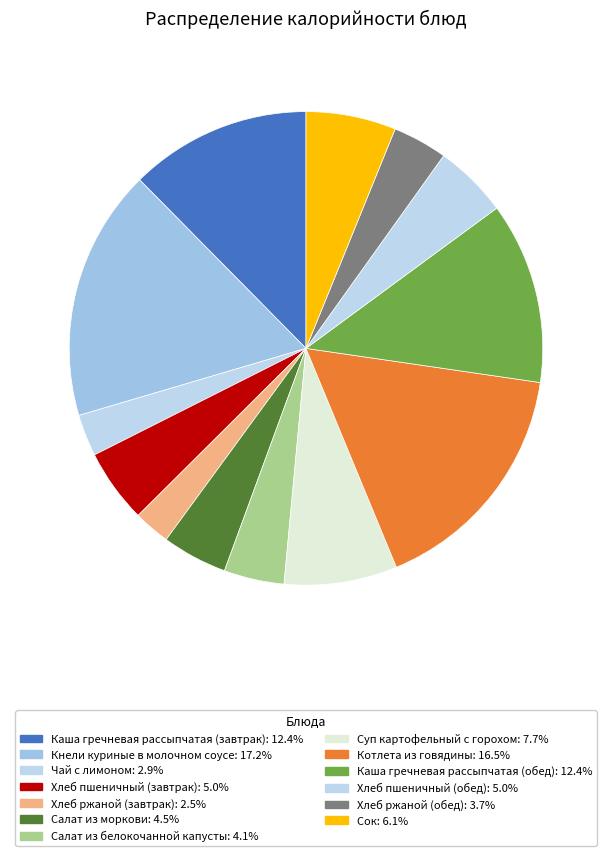

How many segments does this pie chart have?

13